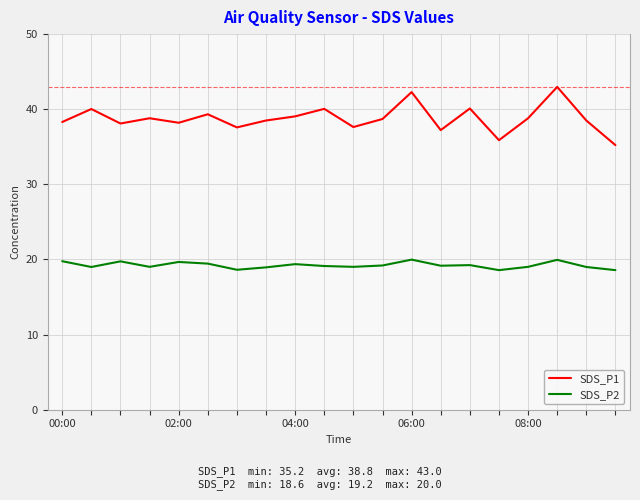

What are all the series names shown in the legend?

SDS_P1, SDS_P2